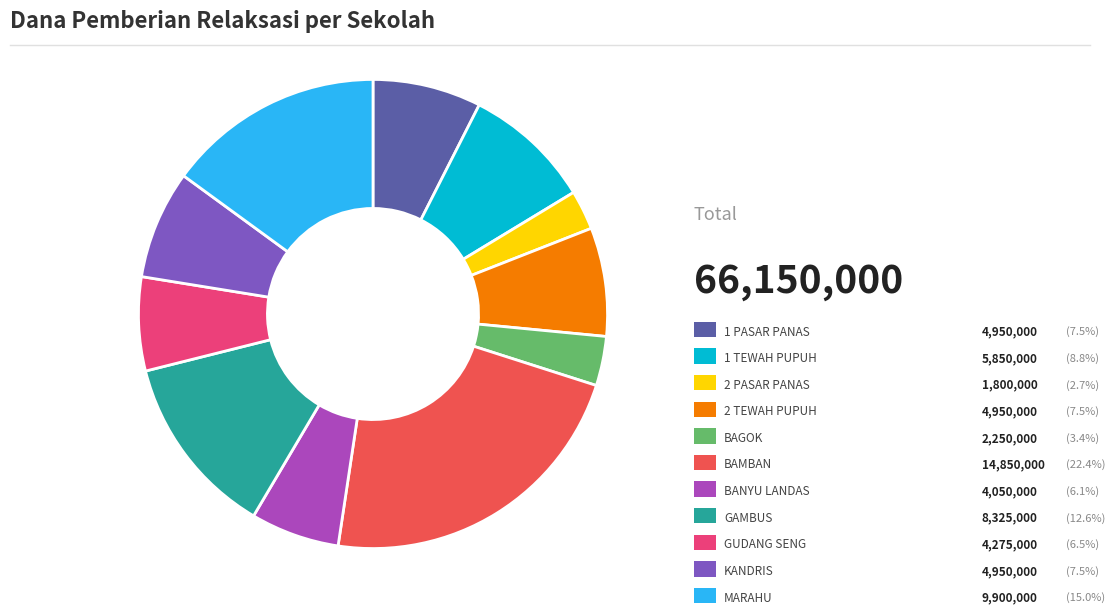

Is there a majority slice in this chart?

No